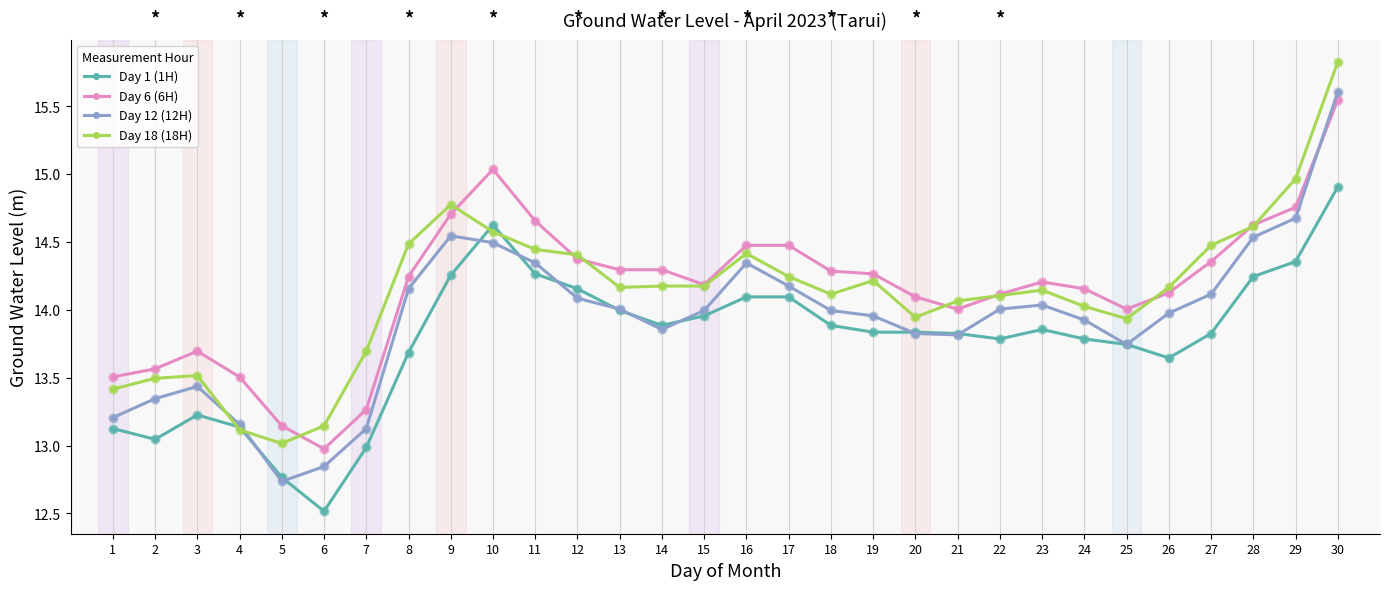

Which series has the largest total across all categories?

Day 6 (6H)